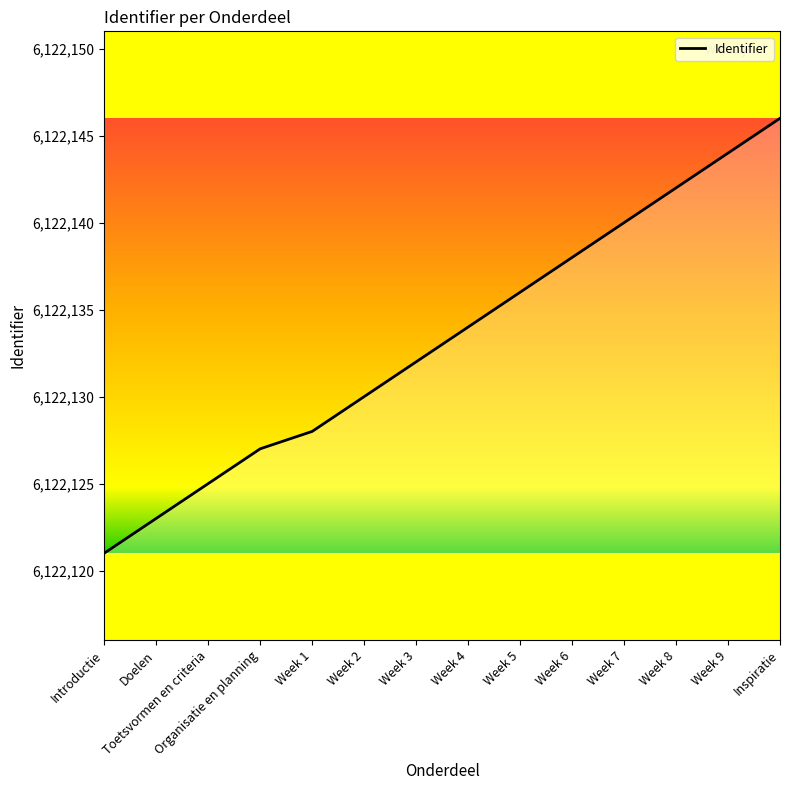

Reading right to left, extract all data points from this chart.

6122146	6122144	6122142	6122140	6122138	6122136	6122134	6122132	6122130	6122128	6122127	6122125	6122123	6122121